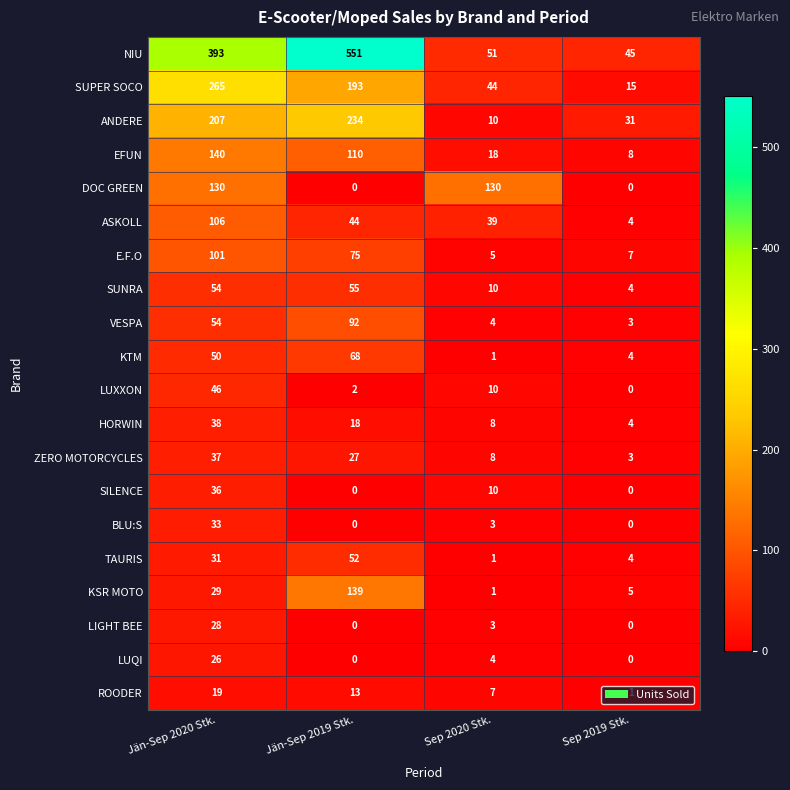

At which category is the sum across all series the highest?

Jän-Sep 2020 Stk.